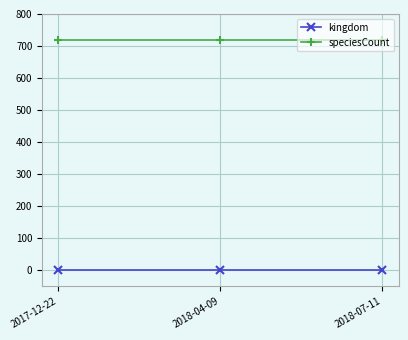

Is this an area chart (filled region under the line)?

No